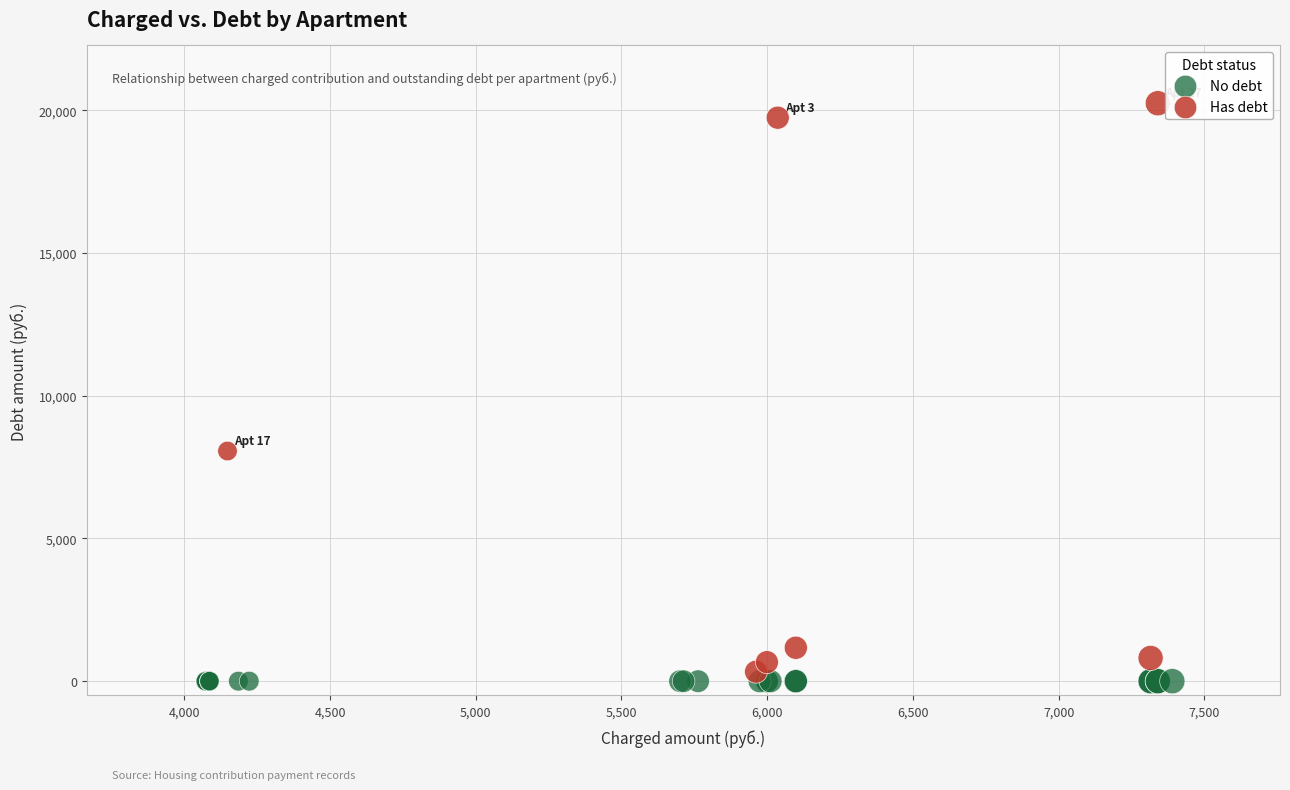

What are all the series names shown in the legend?

No debt, Has debt